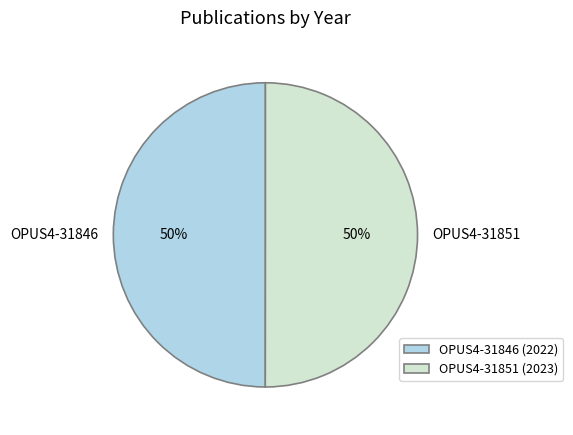

To the nearest percent, what portion does OPUS4-31846 represent?

50%